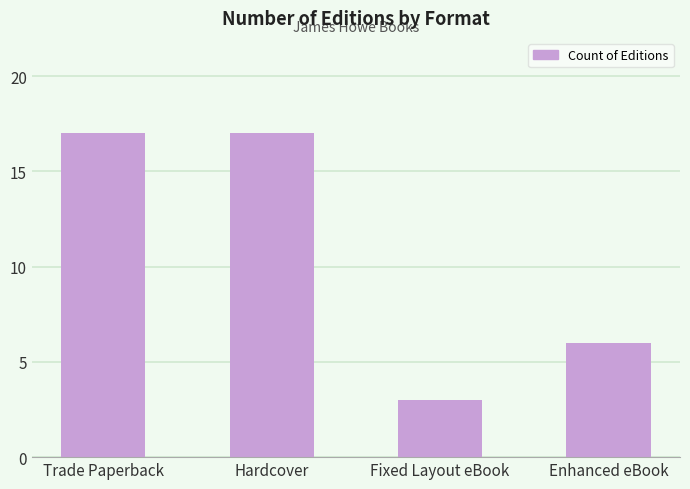

Does the chart contain any negative values?

No